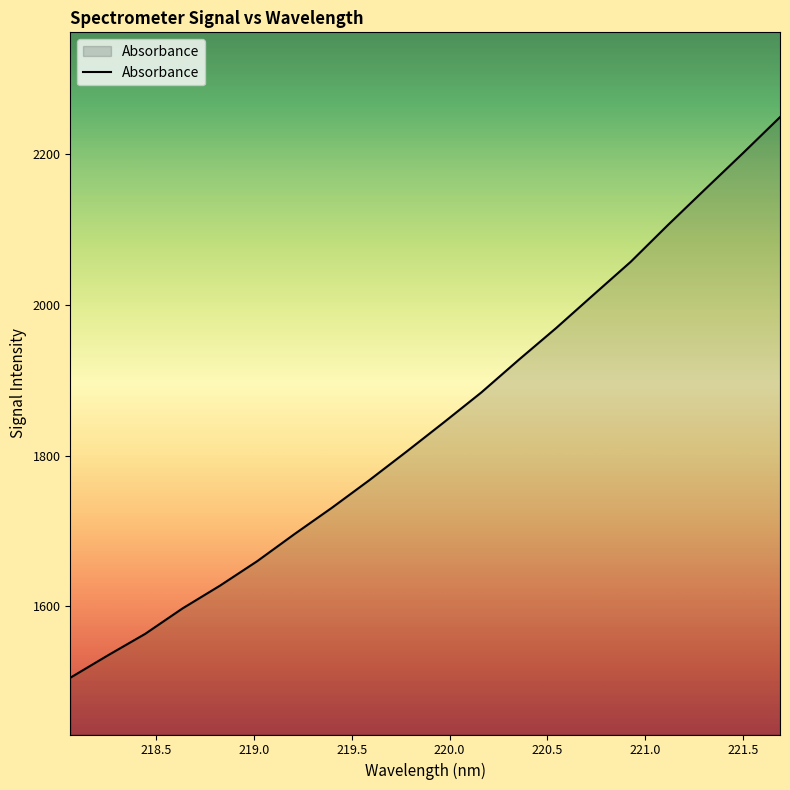

What is the greatest value displayed?

2248.9